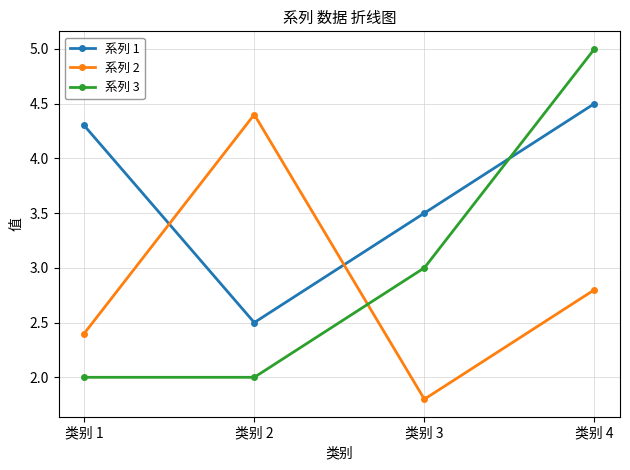

Rank the series by their average value, from lowest to highest.

系列 2, 系列 3, 系列 1